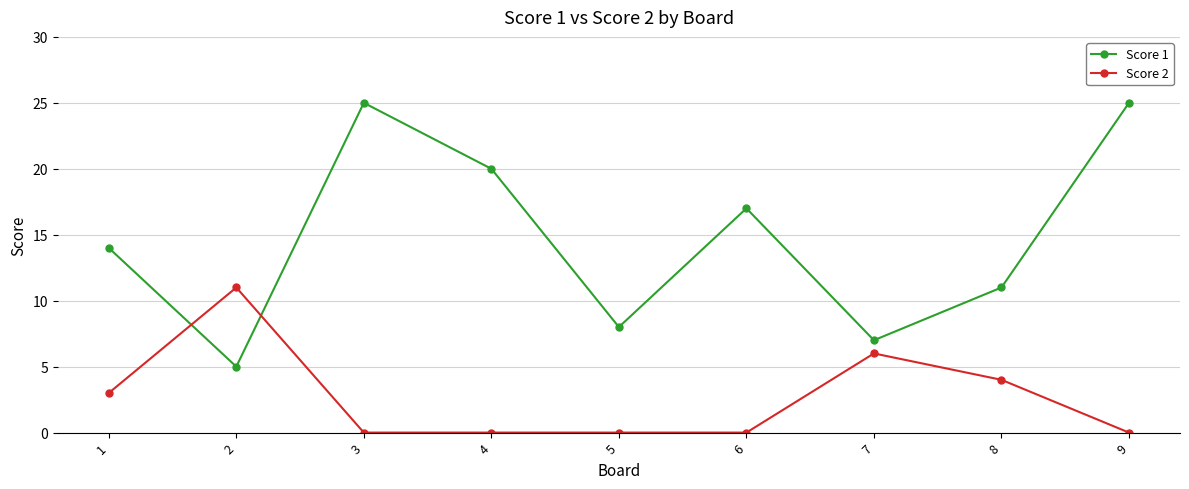

What is the lowest value of the Score 1 series?

5